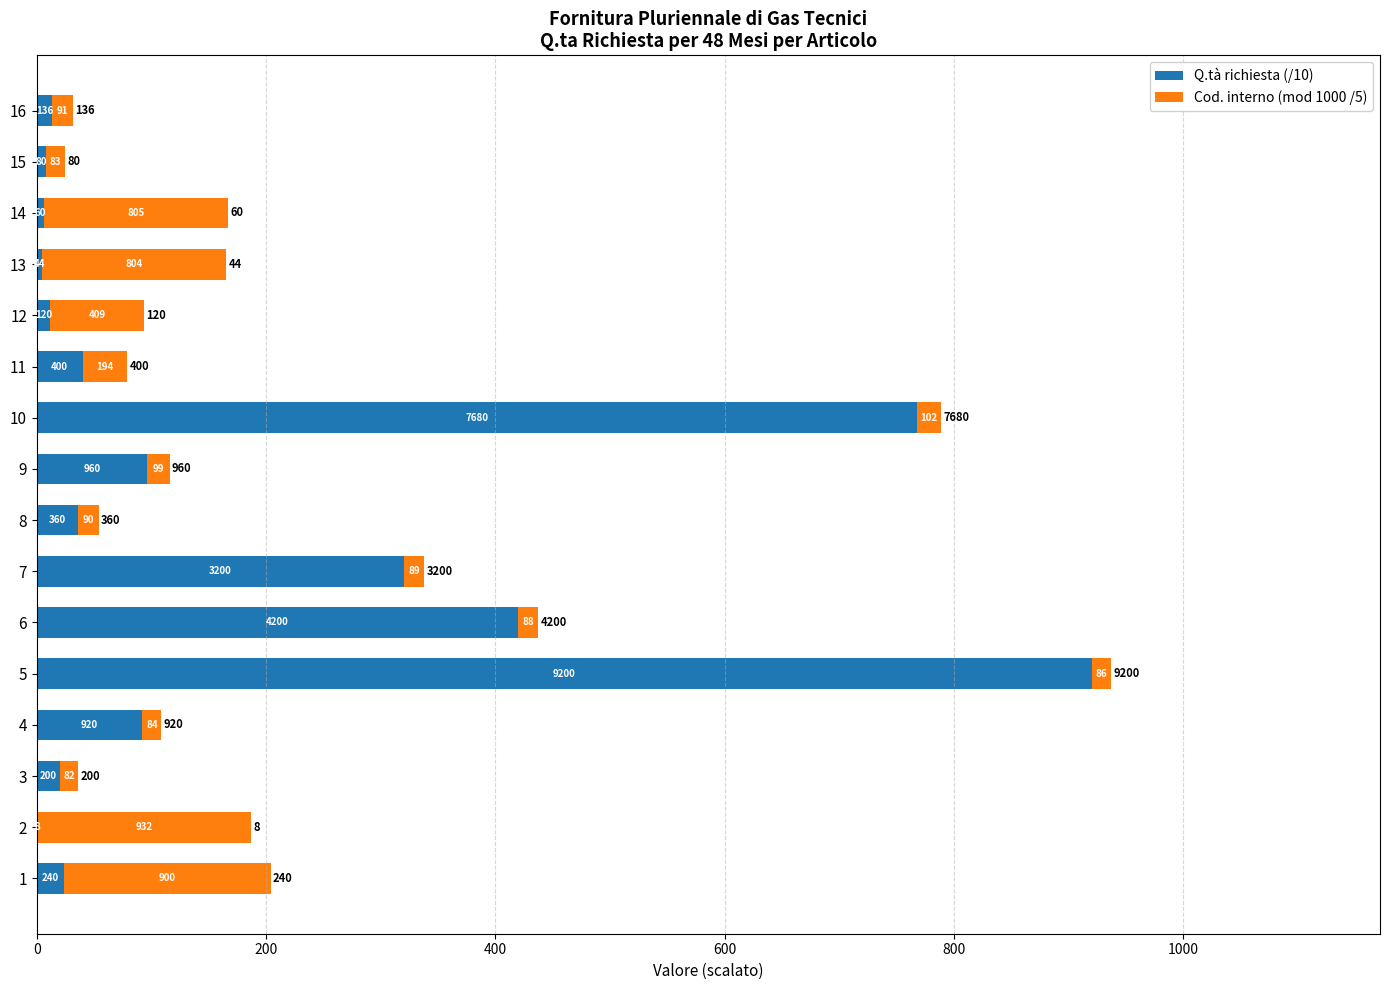

What is the total value across all series at 14?

167.0